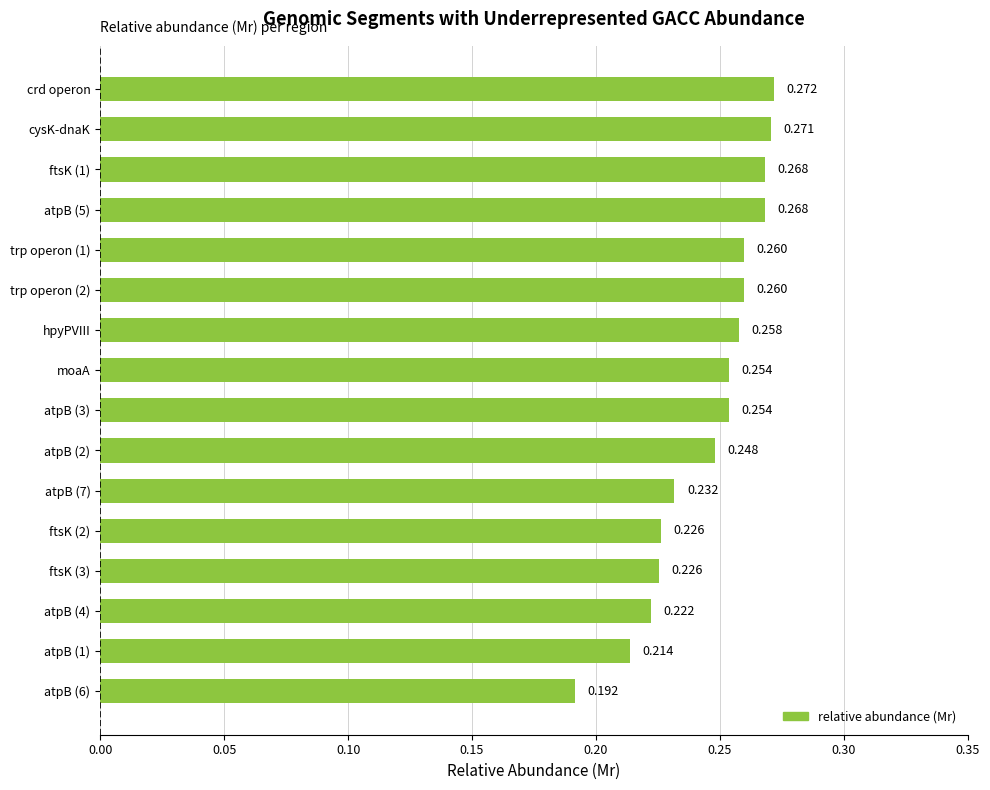

What is the sum of all values?

3.9